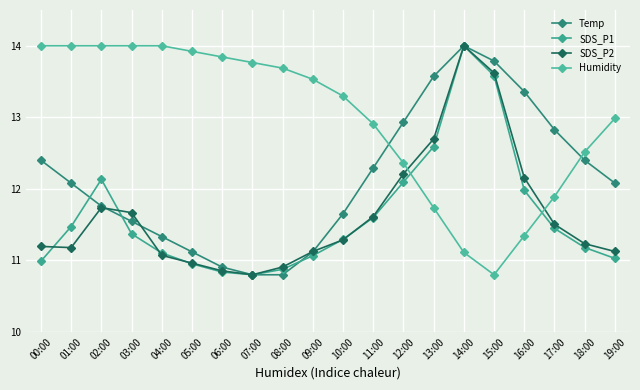

What is the difference between the highest and lowest values at 04:00?

2.9